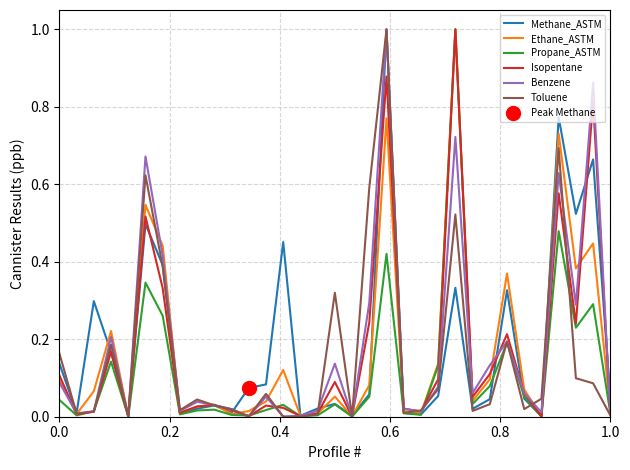

What is the highest value of the Methane_ASTM series?

1.0